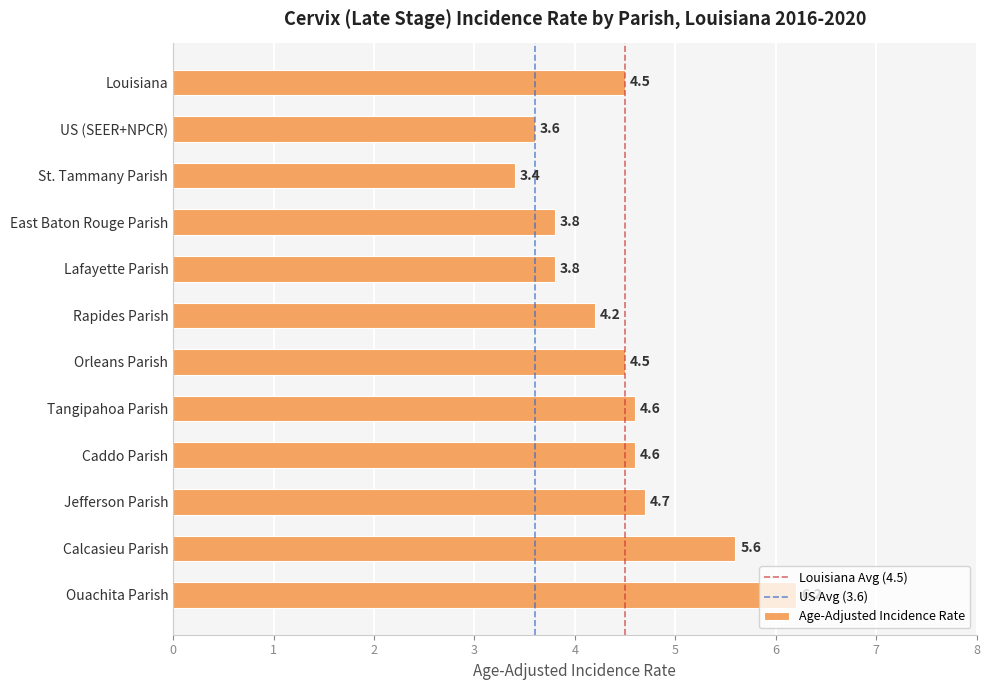

What is the sum of the values at US (SEER+NPCR) and Louisiana?

8.1